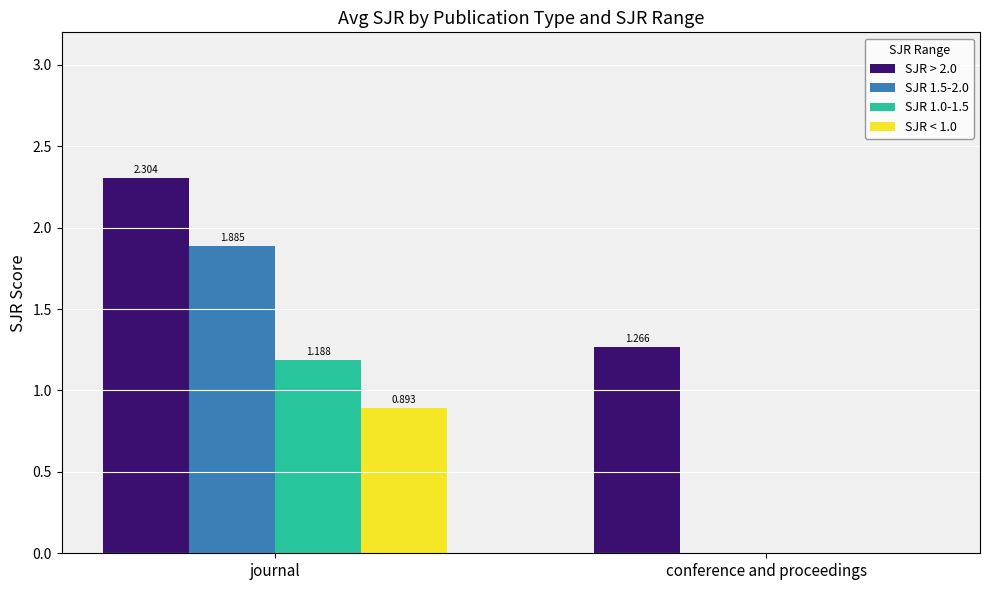

What are all the series names shown in the legend?

SJR > 2.0, SJR 1.5-2.0, SJR 1.0-1.5, SJR < 1.0